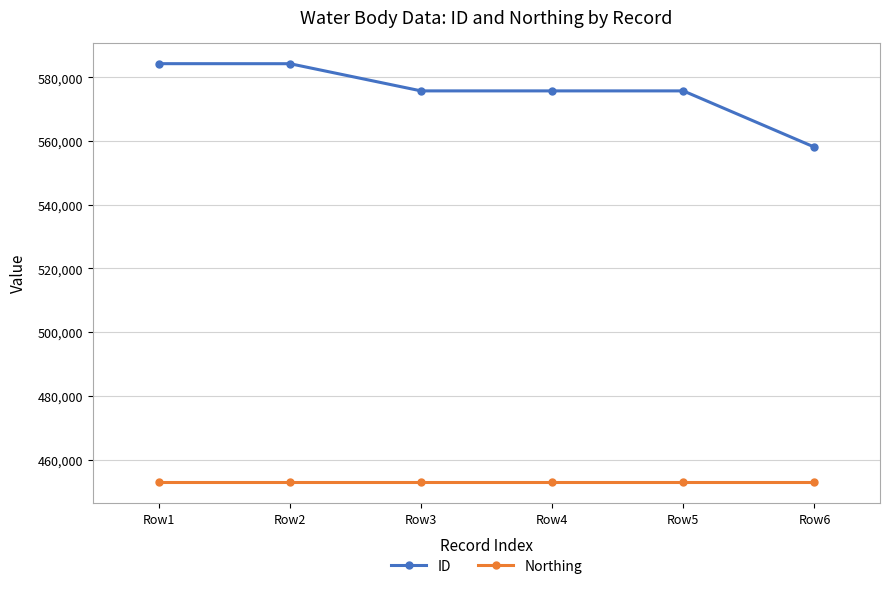

How many lines are shown in the chart?

2